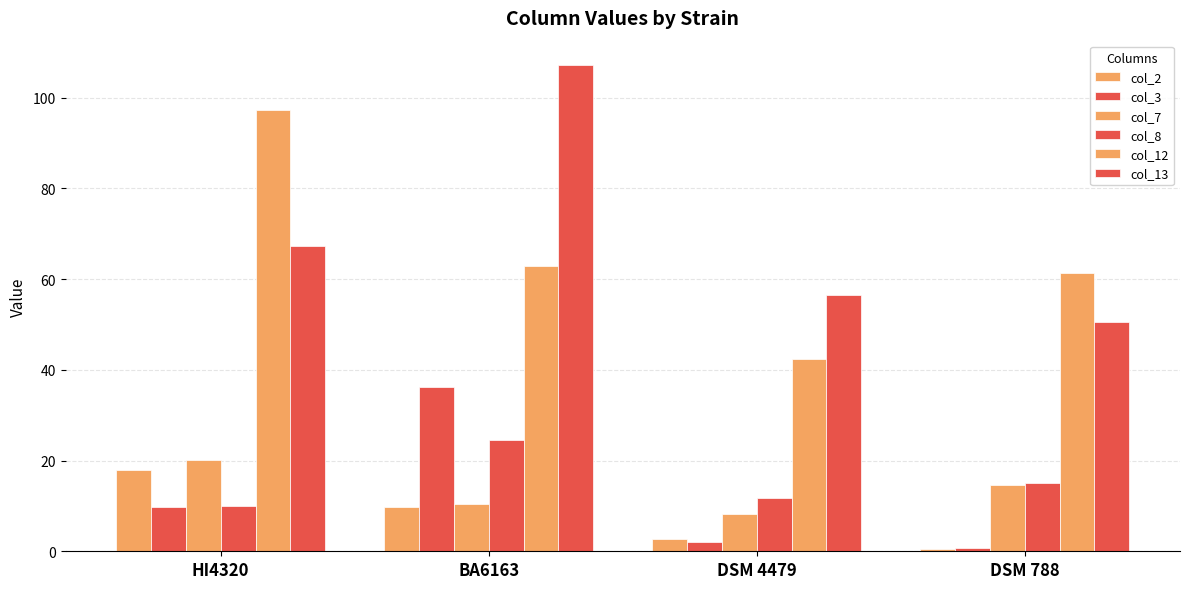

Between HI4320 and DSM 4479, which series saw the biggest shift?

col_12